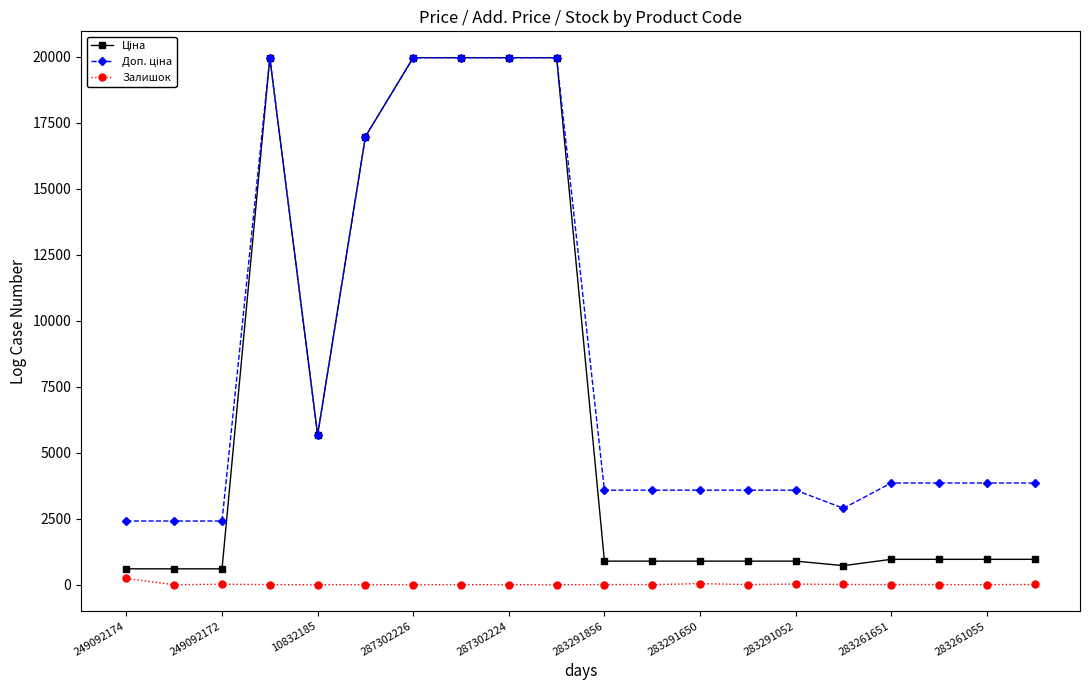

What is the greatest value displayed?

19964.2